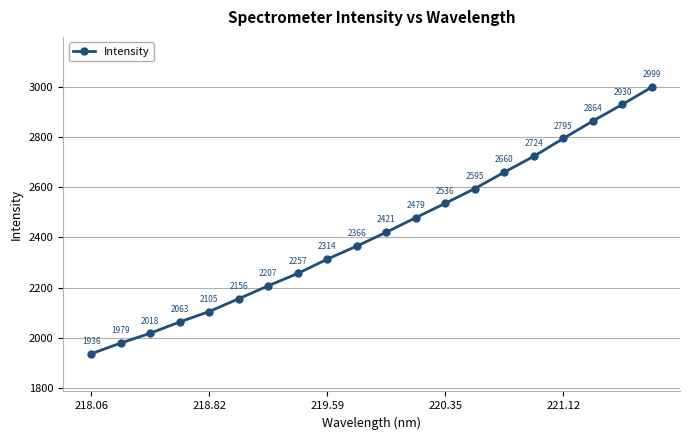

True or false: there are more than 1 points higher than both neighbors.

False